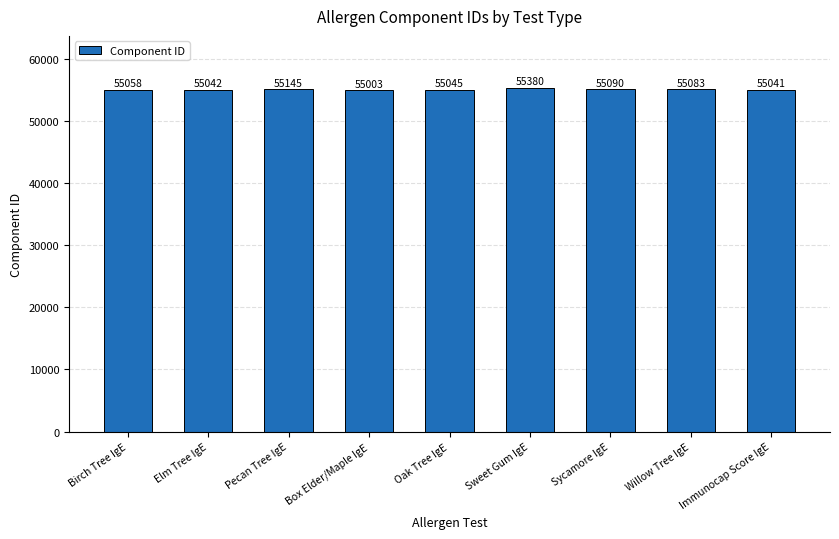

Reading left to right, extract all data points from this chart.

Birch Tree IgE=55058	Elm Tree IgE=55042	Pecan Tree IgE=55145	Box Elder/Maple IgE=55003	Oak Tree IgE=55045	Sweet Gum IgE=55380	Sycamore IgE=55090	Willow Tree IgE=55083	Immunocap Score IgE=55041